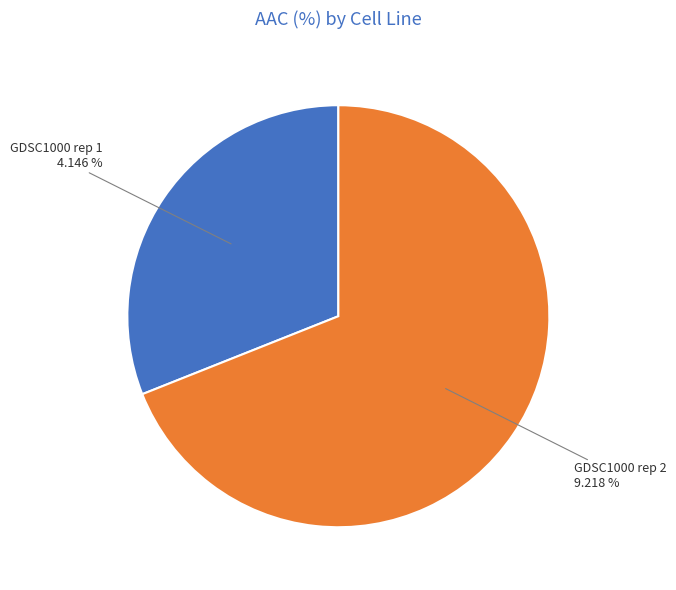

To the nearest percent, what portion does GDSC1000 rep 1 represent?

31%